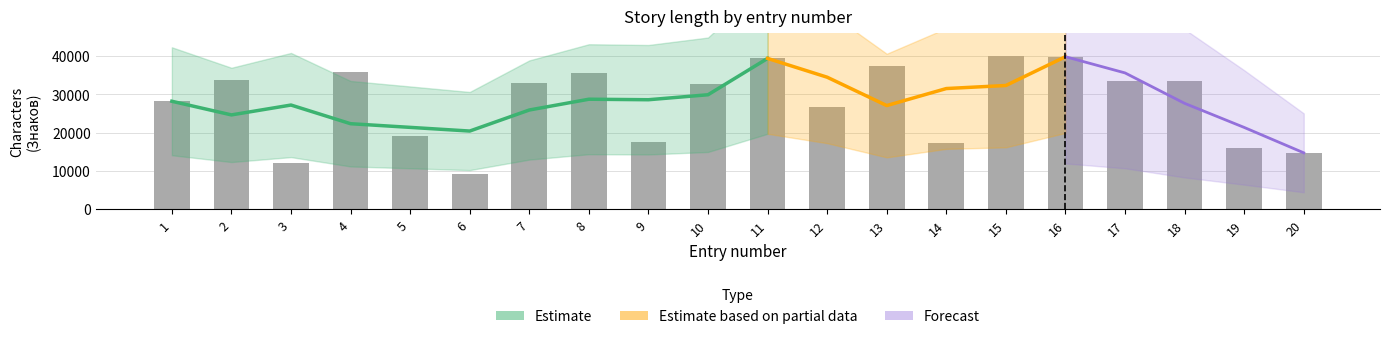

What is the value of the 13th bar from the left?

37460